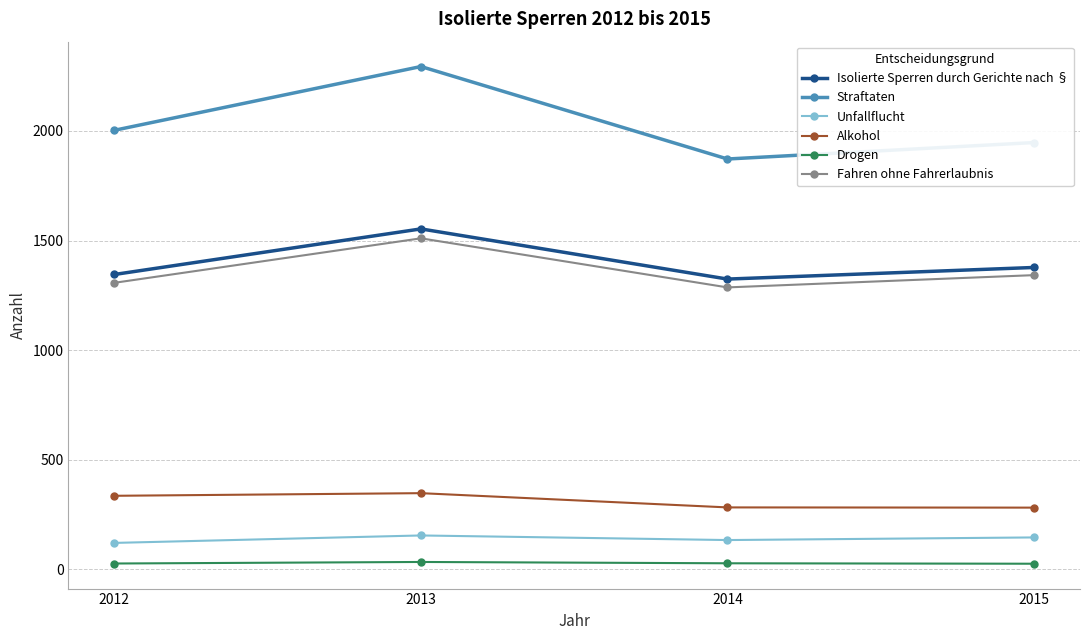

What are all the series names shown in the legend?

Isolierte Sperren durch Gerichte nach §, Straftaten, Unfallflucht, Alkohol, Drogen, Fahren ohne Fahrerlaubnis